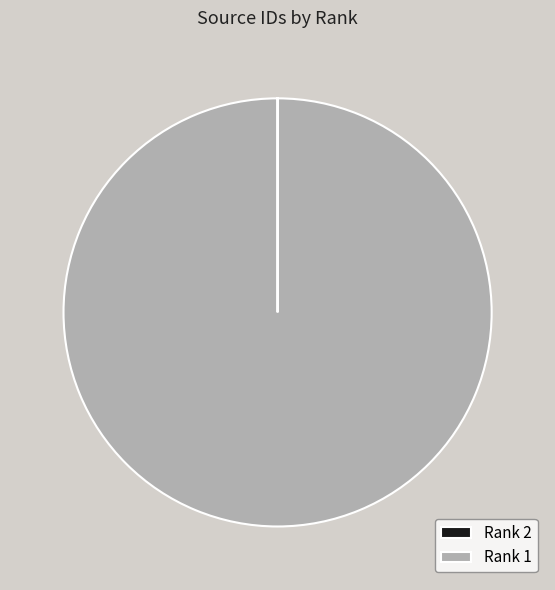

What is the majority slice?

Rank 1